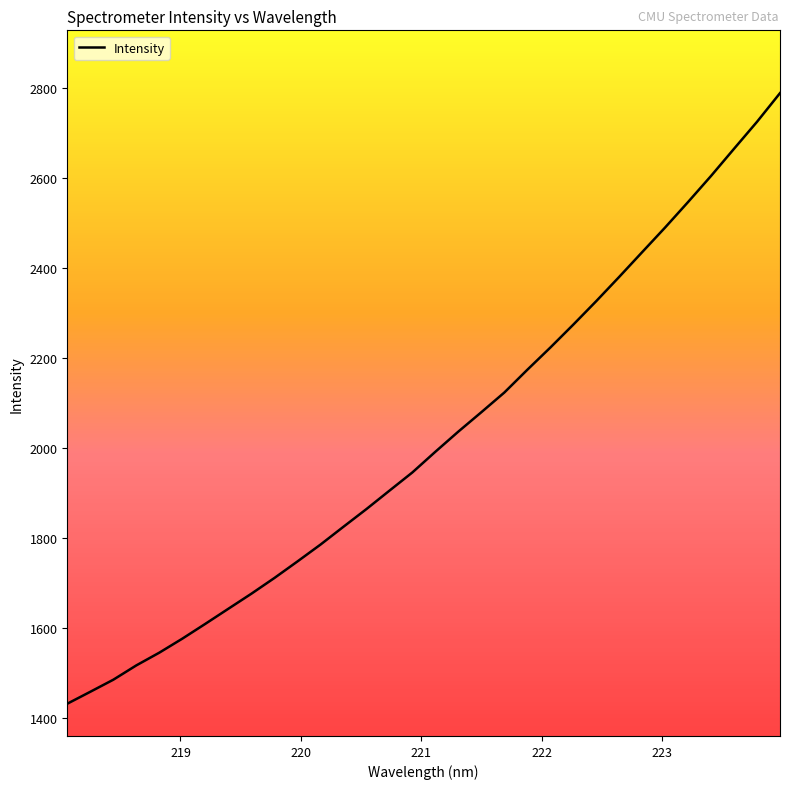

What is the minimum value shown in the chart?

1432.6